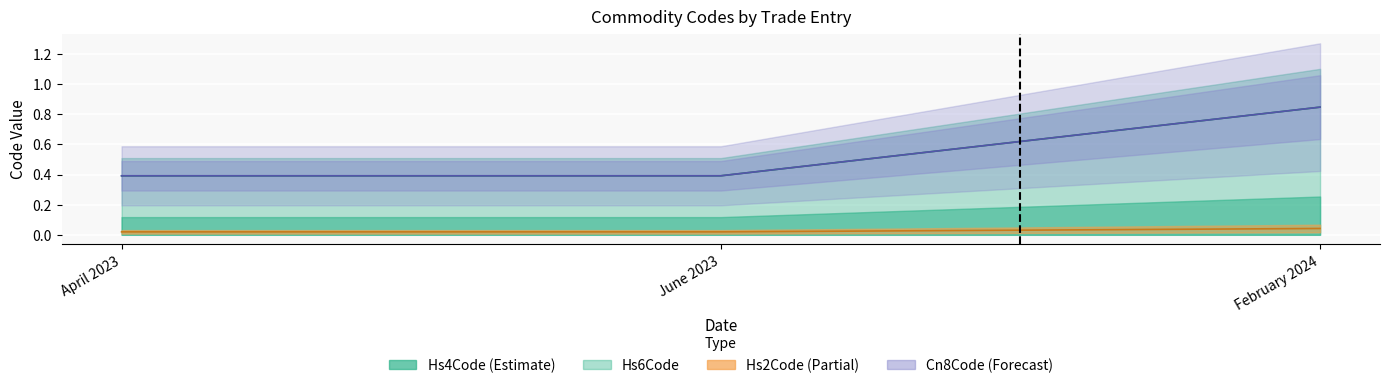

At which label does Hs6Code reach its peak?

February 2024